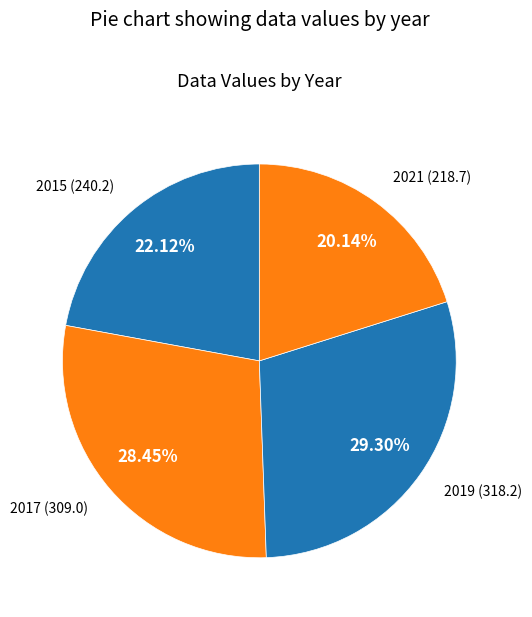

Which category has the biggest portion of the pie?

2019